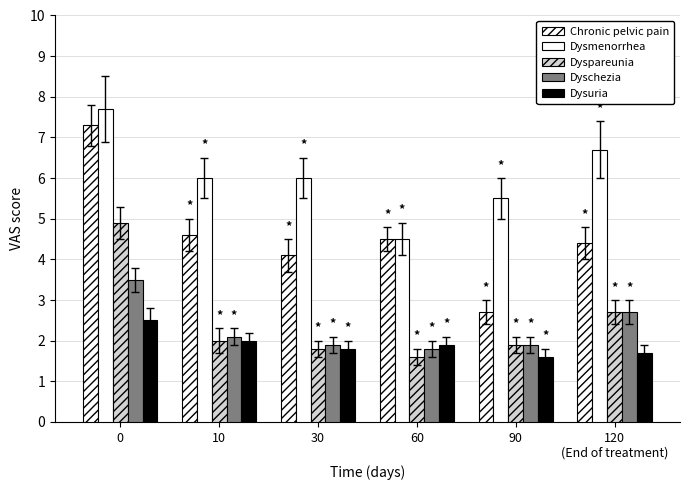

Between 30 and 60, which series saw the biggest shift?

Dysmenorrhea